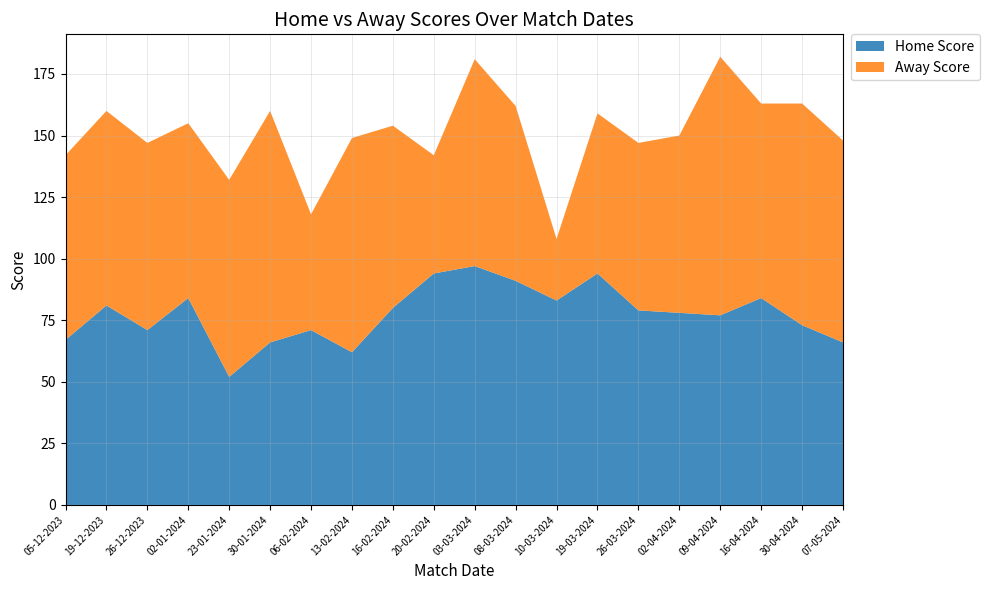

Reading left to right, transcribe all the data shown in this chart.

Home Score: 05-12-2023=67	19-12-2023=81	26-12-2023=71	02-01-2024=84	23-01-2024=52	30-01-2024=66	06-02-2024=71	13-02-2024=62	16-02-2024=80	20-02-2024=94	03-03-2024=97	08-03-2024=91	10-03-2024=83	19-03-2024=94	26-03-2024=79	02-04-2024=78	09-04-2024=77	16-04-2024=84	30-04-2024=73	07-05-2024=66
Away Score: 05-12-2023=75	19-12-2023=79	26-12-2023=76	02-01-2024=71	23-01-2024=80	30-01-2024=94	06-02-2024=47	13-02-2024=87	16-02-2024=74	20-02-2024=48	03-03-2024=84	08-03-2024=71	10-03-2024=25	19-03-2024=65	26-03-2024=68	02-04-2024=72	09-04-2024=105	16-04-2024=79	30-04-2024=90	07-05-2024=82